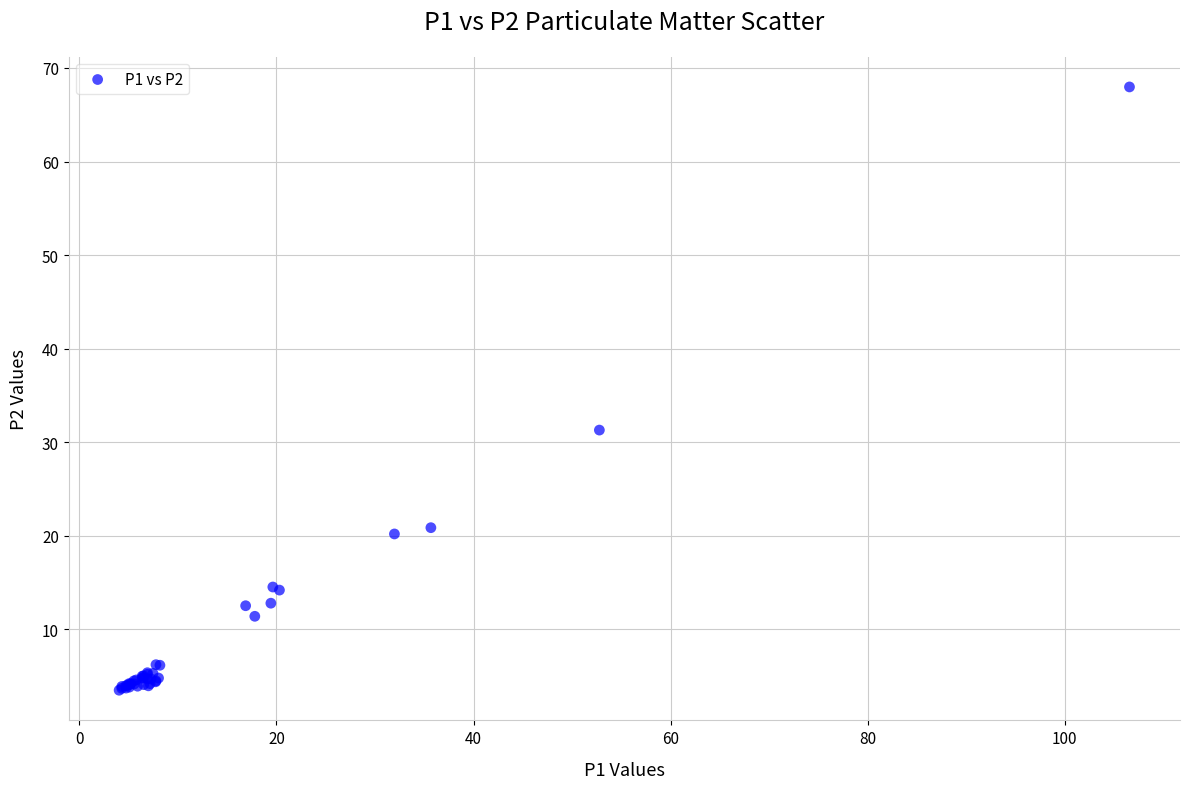

What Y value in the scatter plot is closest to 35?

31.3